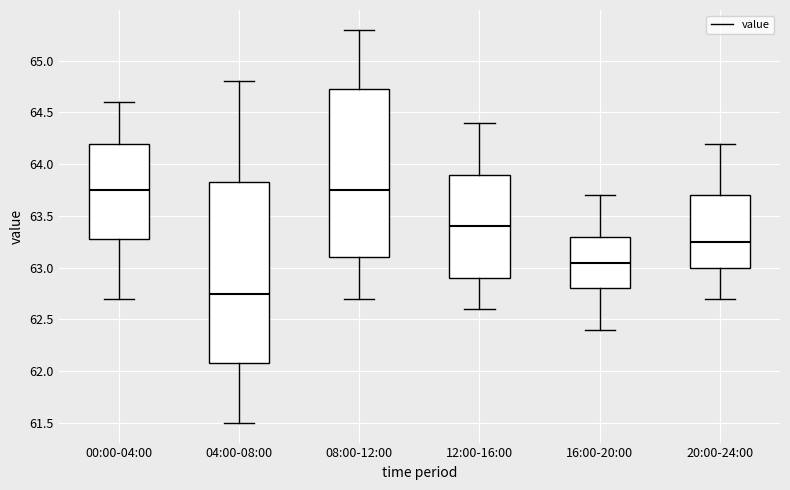

Where is the upper edge of the box for 04:00-08:00 on the y-axis? The values are not printed on the chart, so give them approximately, as read against the axis.

63.85